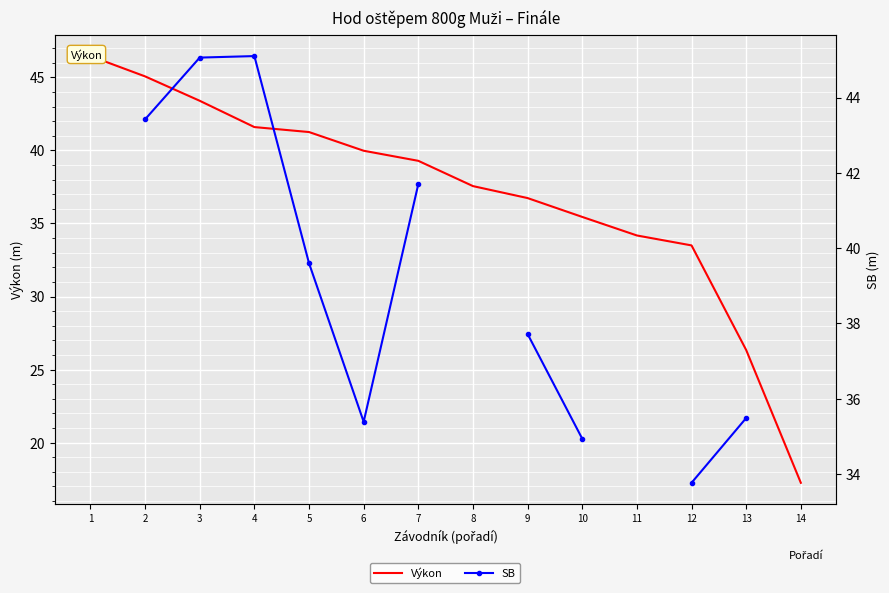

What is the sum of the Výkon values at 7 and 1?

85.8